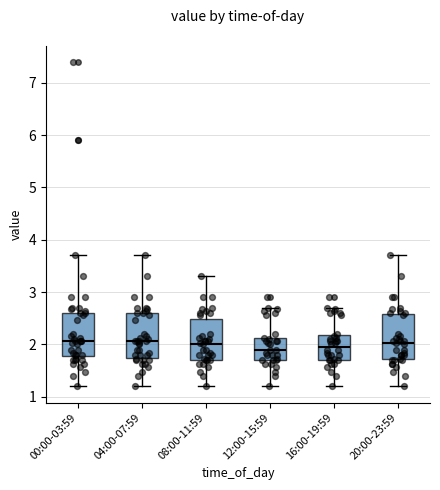

Where does the median line of the box for 08:00-11:59 sit on the y-axis? The values are not printed on the chart, so give them approximately, as read against the axis.

2.0